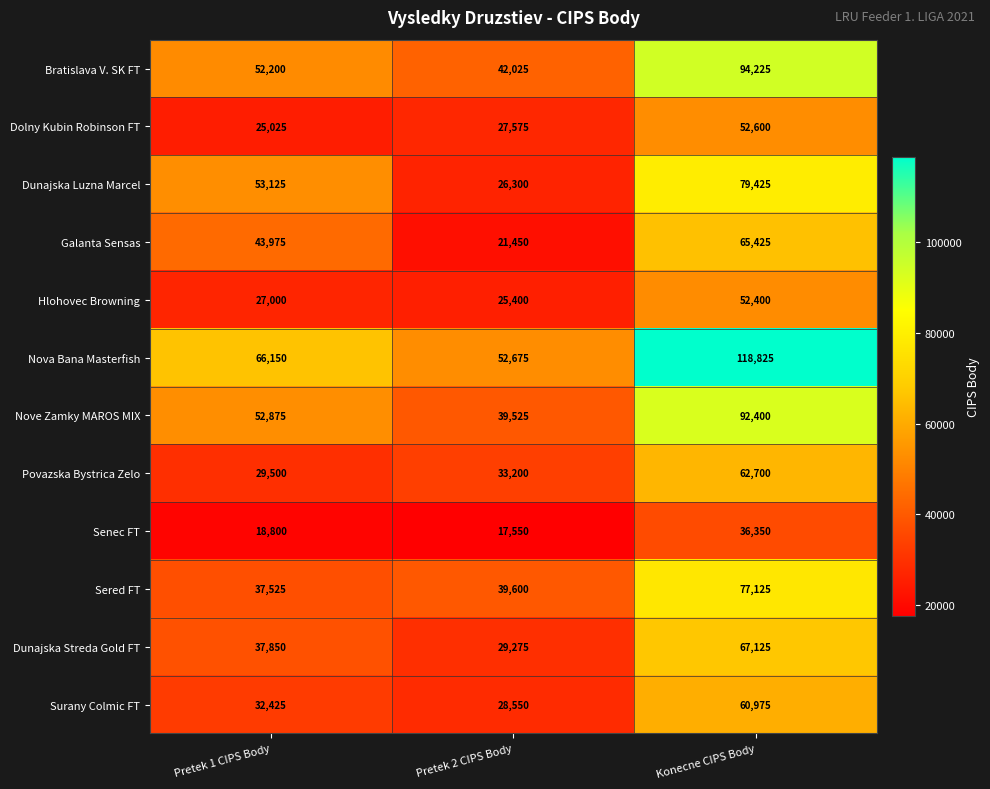

Rank the series by their maximum value, from highest to lowest.

Nova Bana Masterfish, Bratislava V. SK FT, Nove Zamky MAROS MIX, Dunajska Luzna Marcel, Sered FT, Dunajska Streda Gold FT, Galanta Sensas, Povazska Bystrica Zelo, Surany Colmic FT, Dolny Kubin Robinson FT, Hlohovec Browning, Senec FT